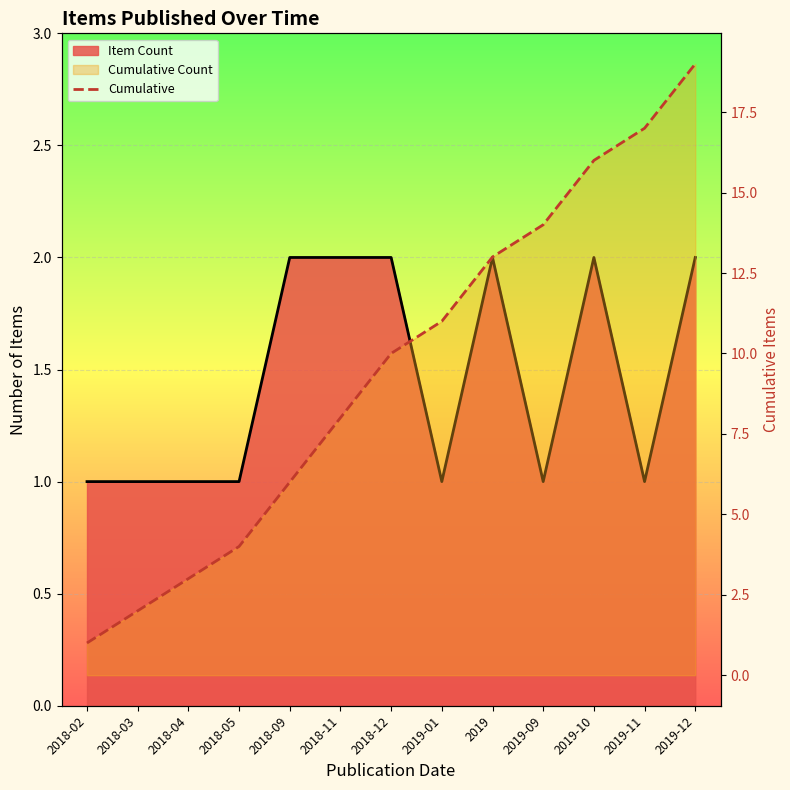

List the labels in order of value, smallest first.

2018-02, 2018-03, 2018-04, 2018-05, 2018-09, 2018-11, 2018-12, 2019-01, 2019, 2019-09, 2019-10, 2019-11, 2019-12